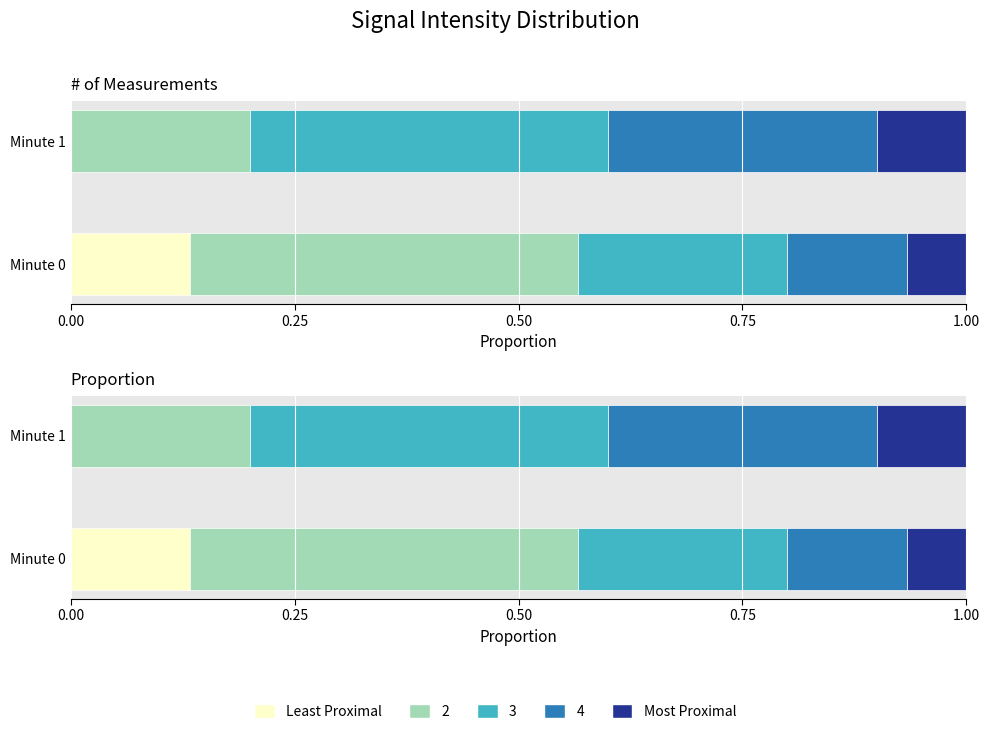

Which series changed the most between Minute 0 and Minute 1?

Least Proximal